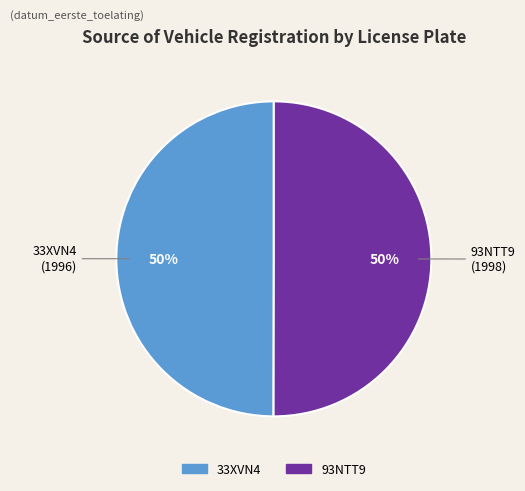

What percentage is the 33XVN4 slice, to the nearest percent?

50%